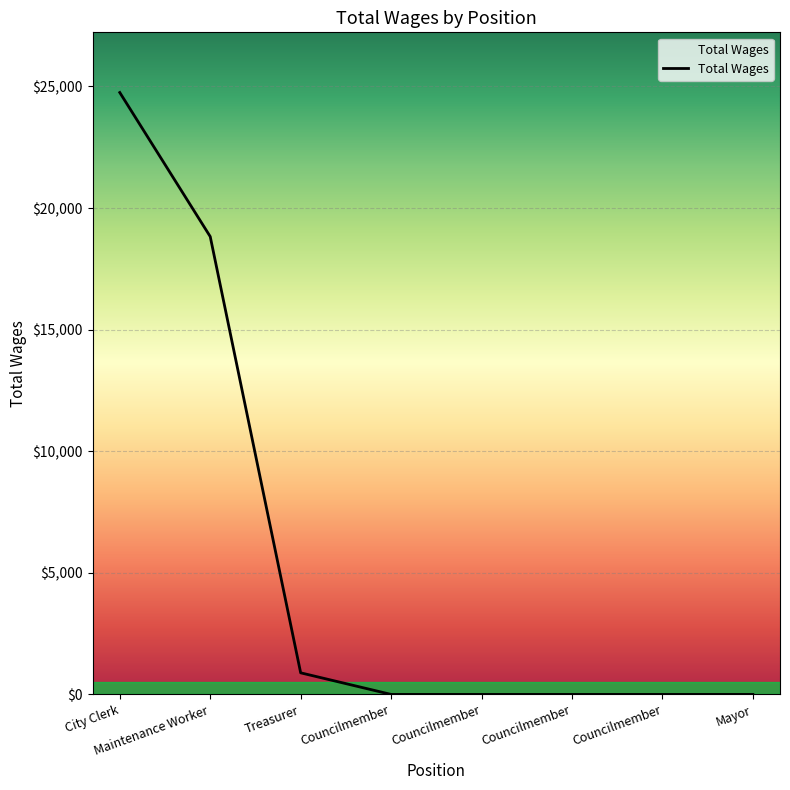

What is the difference between the maximum and minimum values?

24752